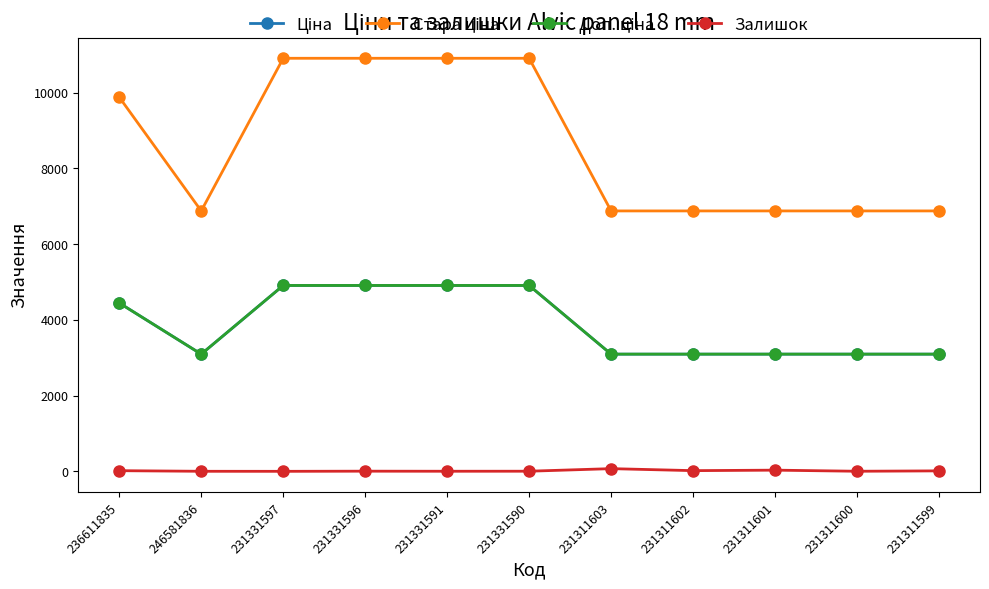

What is the greatest value displayed?

10908.7